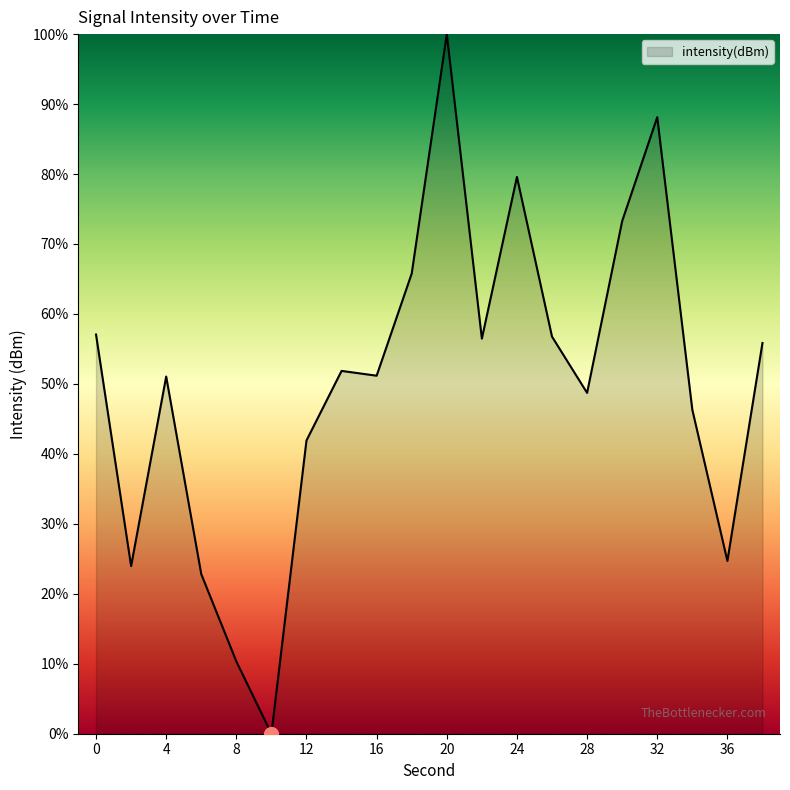

What is the difference between the maximum and minimum values?

100.0